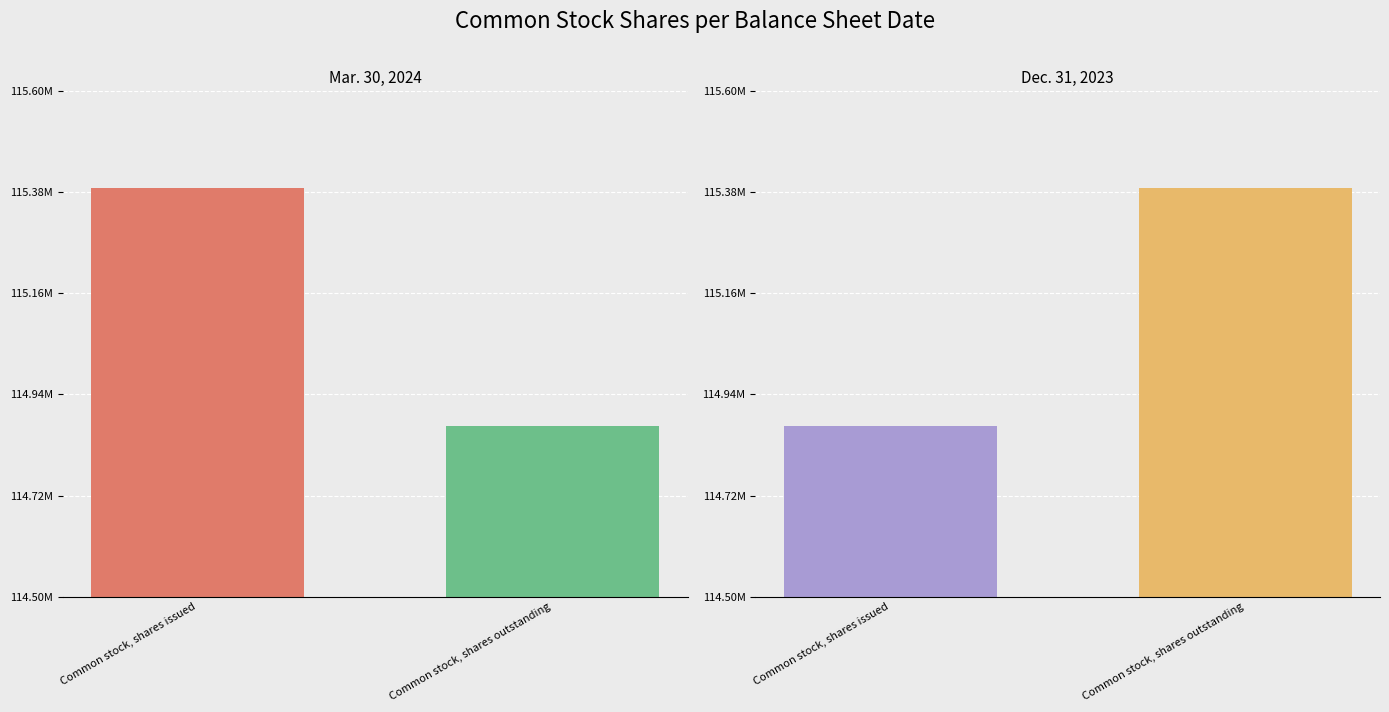

Reading left to right, transcribe all the data shown in this chart.

Mar. 30, 2024: Common stock, shares issued=115389689	Common stock, shares outstanding=114871782
Dec. 31, 2023: Common stock, shares issued=114871782	Common stock, shares outstanding=115389689